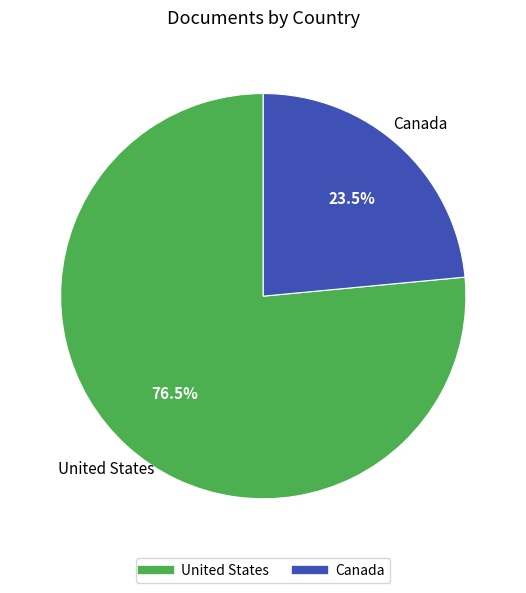

To the nearest percent, what is the combined percentage of Canada and United States?

100%